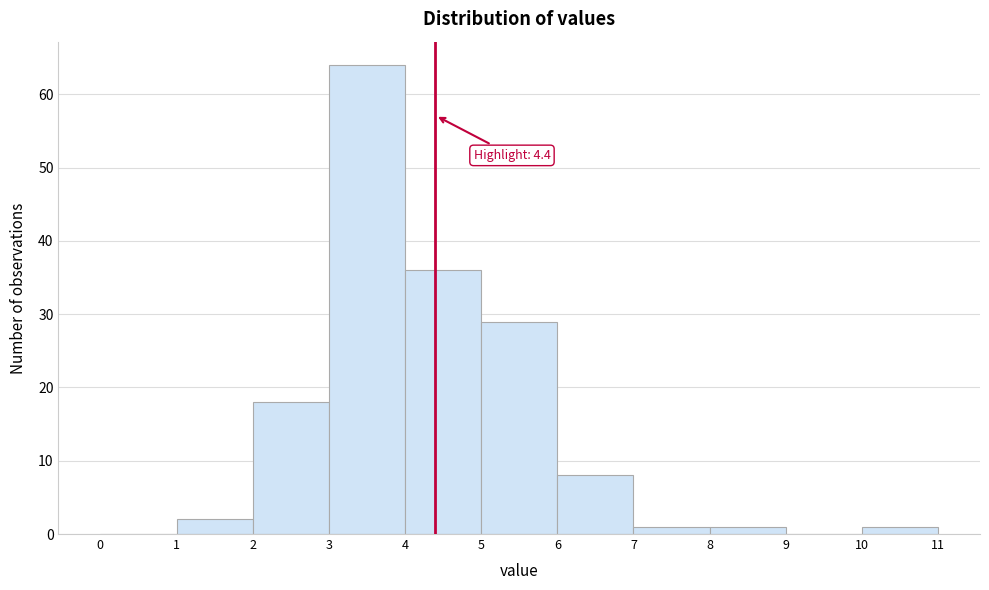

Over which range of the x-axis is the bar tallest?

3 to 4